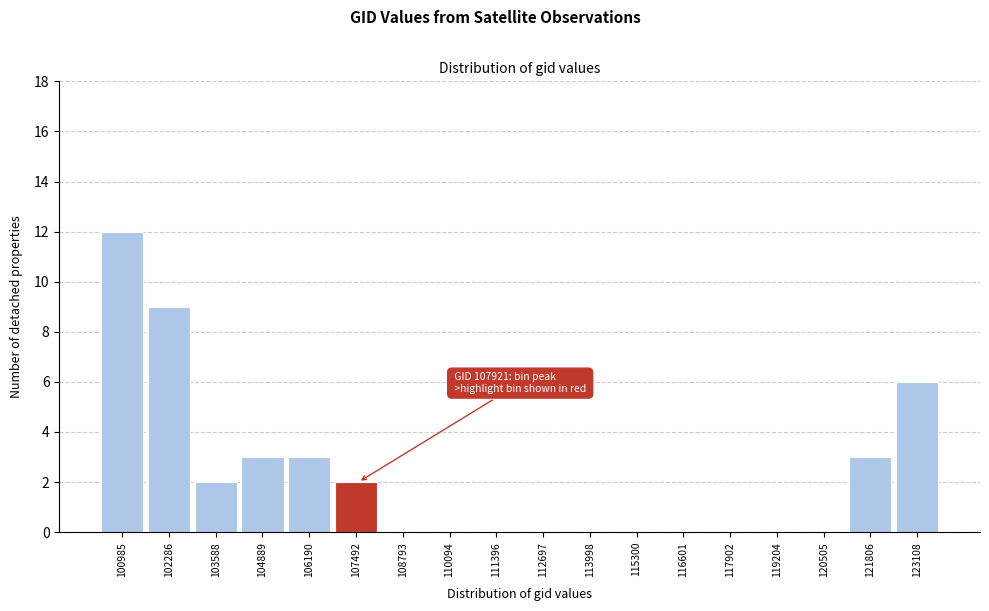

Reading left to right, extract all data points from this chart.

100985=12	102286=9	103588=2	104889=3	106190=3	107492=2	108793=0	110094=0	111396=0	112697=0	113998=0	115300=0	116601=0	117902=0	119204=0	120505=0	121806=3	123108=6